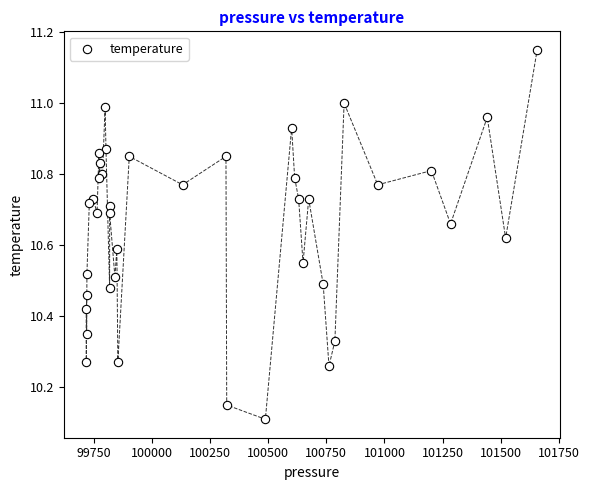

What Y value in the scatter plot is closest to 10?

10.1